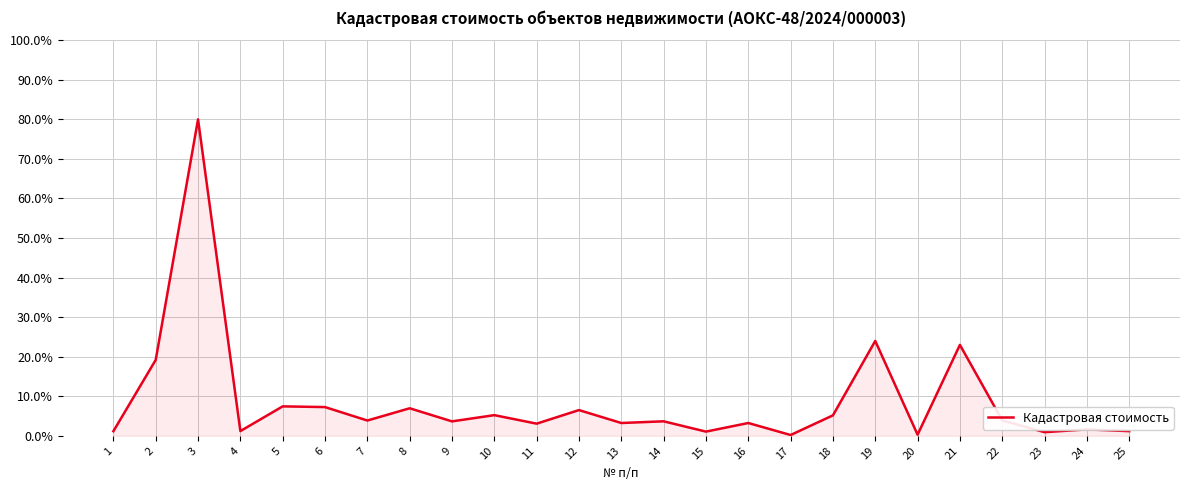

What is the smallest value displayed?

0.2